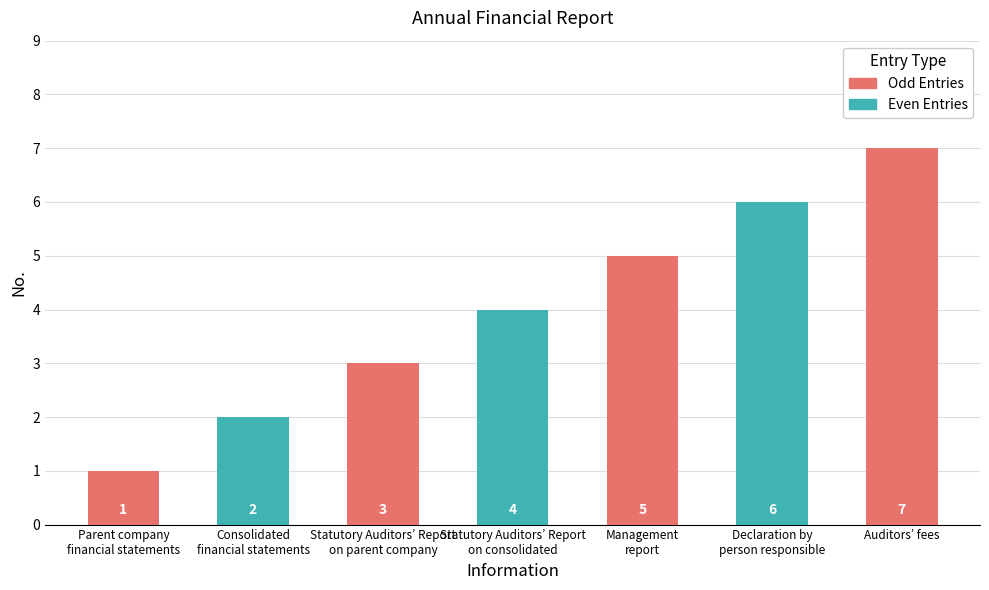

What is the change in value from Management
report to Auditors’ fees?

+2